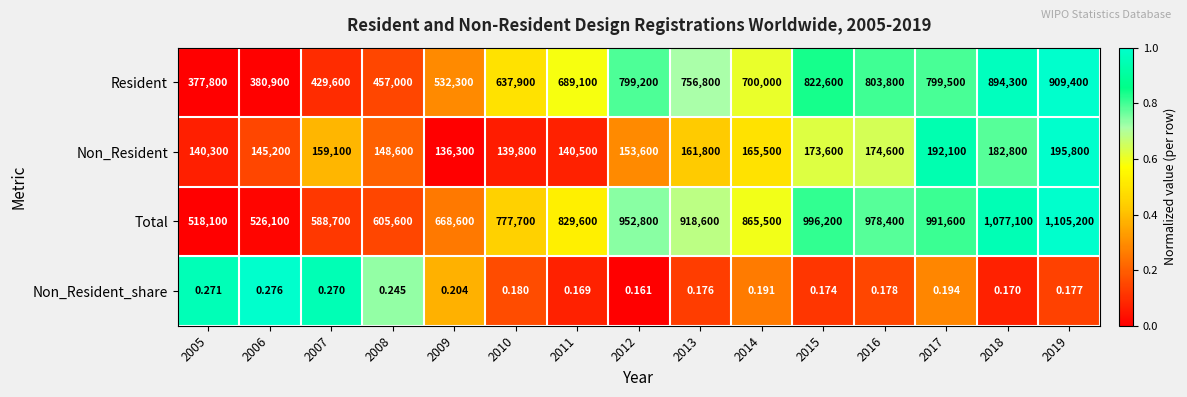

Rank the series at 2017 from lowest to highest value.

Non_Resident_share, Non_Resident, Resident, Total